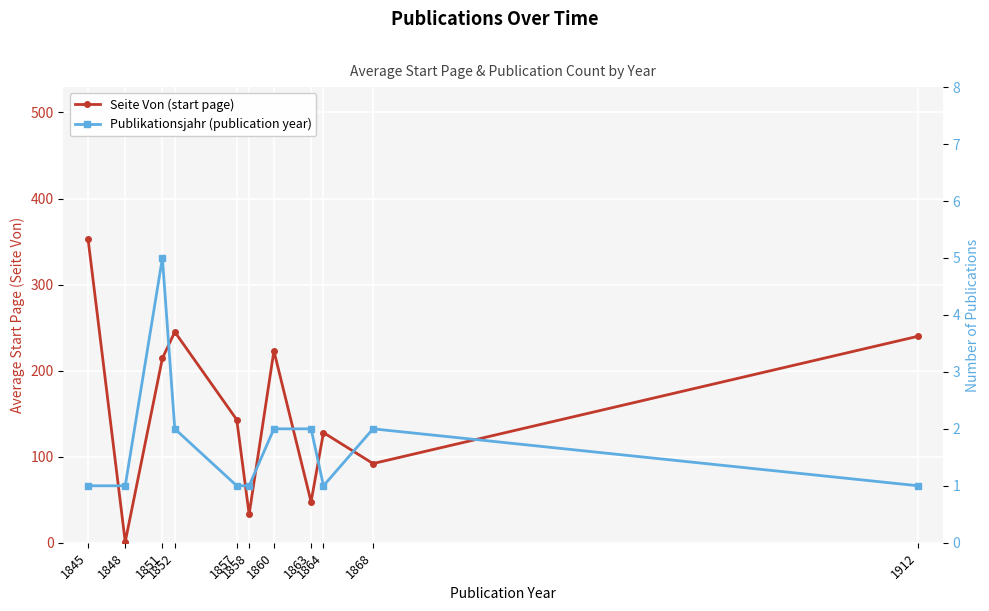

What is the value of the Seite Von (start page) point at the 6th from the left?

33.0